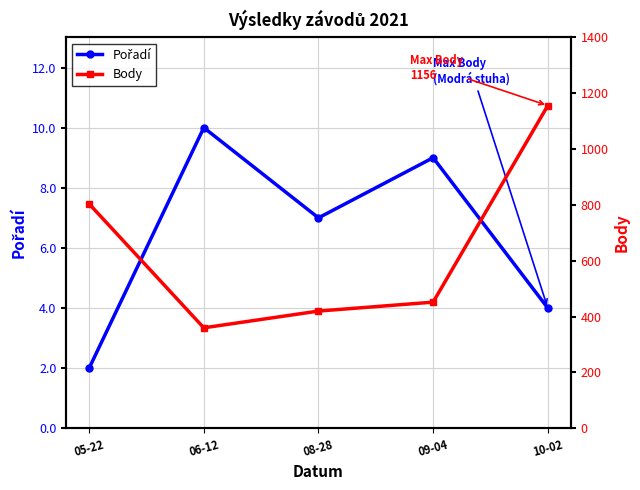

What is the lowest value of the Pořadí series?

2